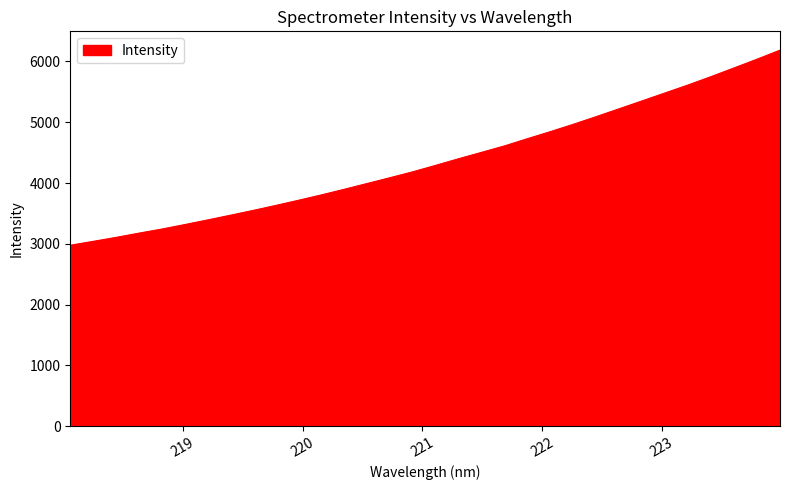

What is the smallest value displayed?

2977.1